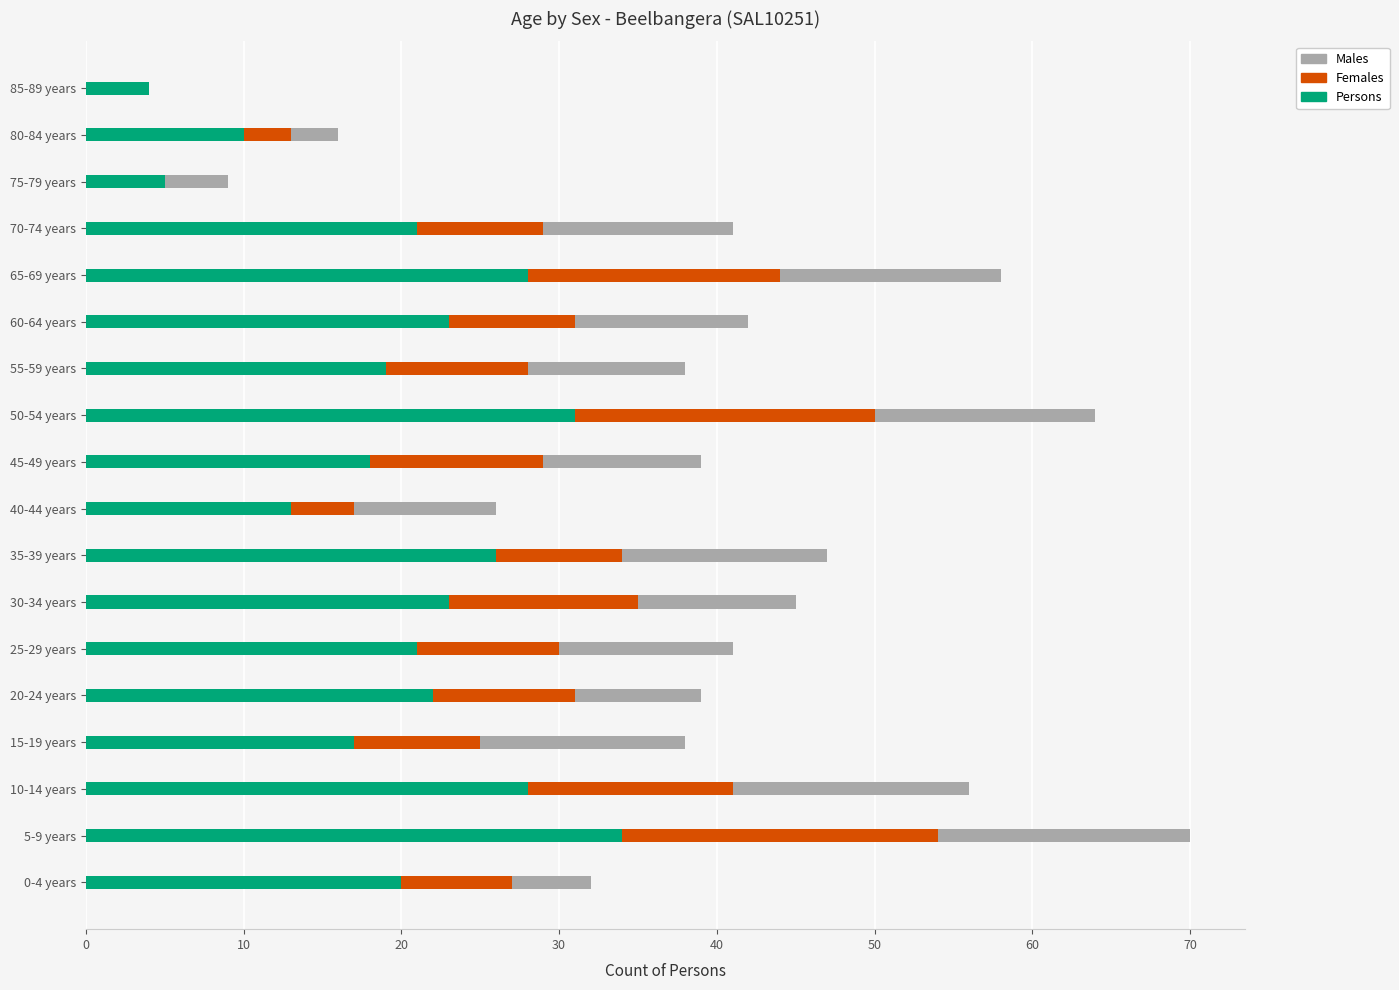

What are all the series names shown in the legend?

Males, Females, Persons